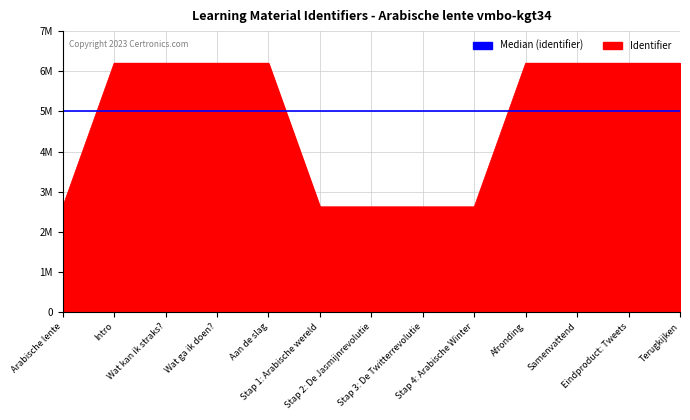

What is the average value?

4825091